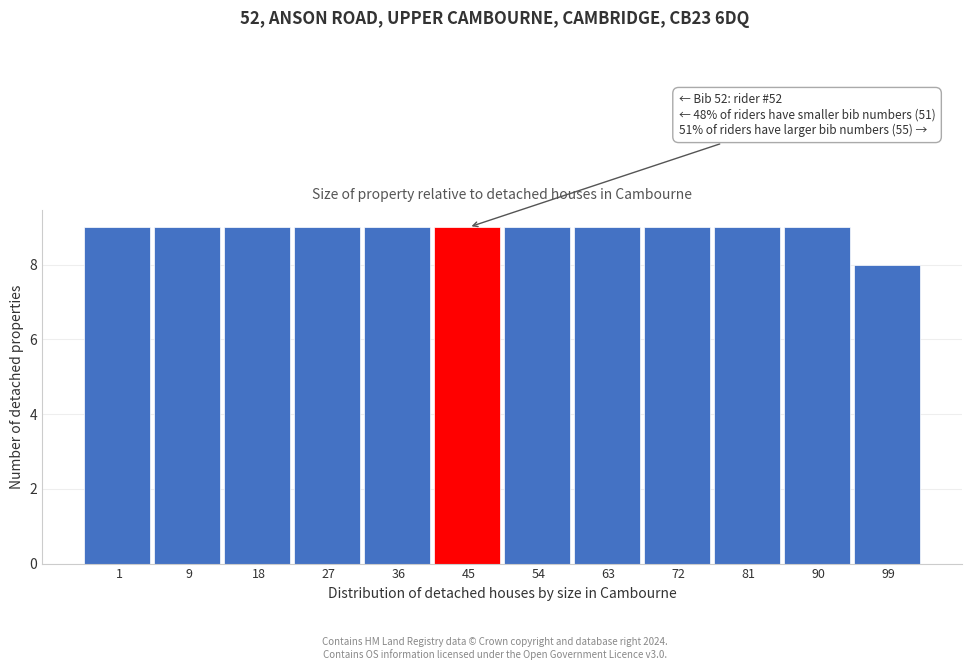

Reading right to left, extract all data points from this chart.

99=8	90=9	81=9	72=9	63=9	54=9	45=9	36=9	27=9	18=9	9=9	1=9